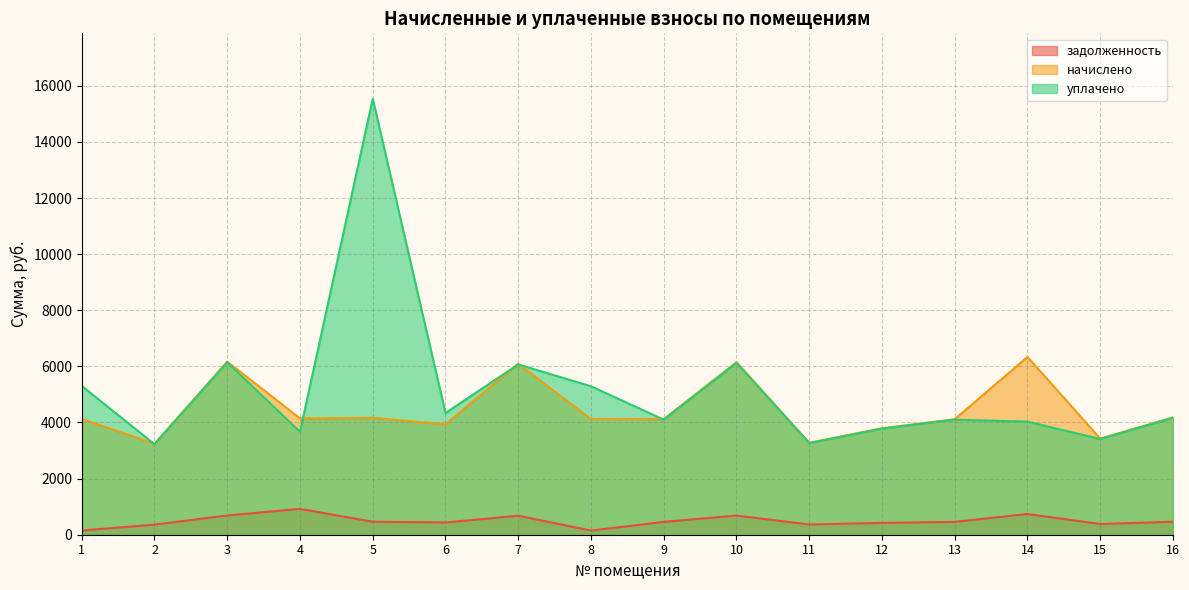

What is the value of the уплачено point at the 14th from the left?

4031.1